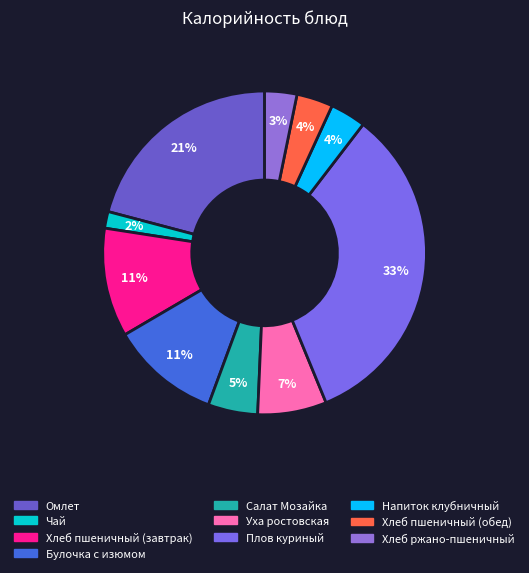

To the nearest percent, what is the difference between the Хлеб пшеничный (обед) and Уха ростовская slice percentages?

3%